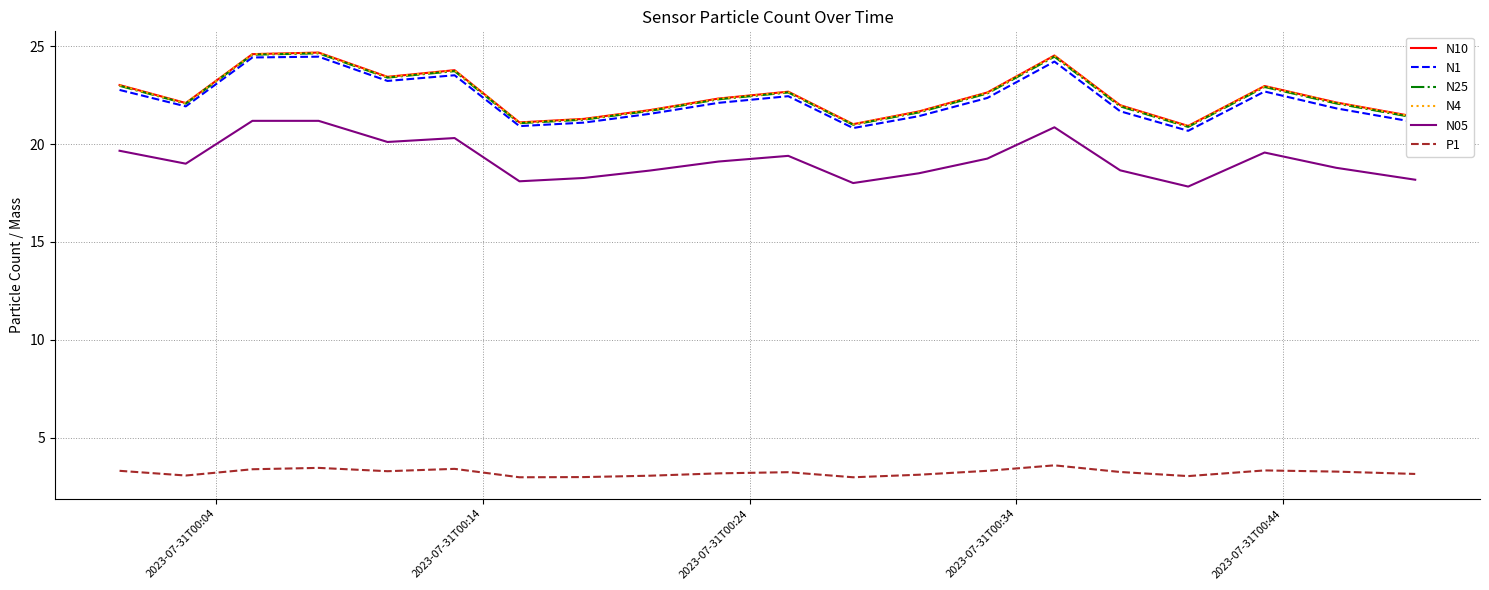

What is the minimum value for N10?

20.9